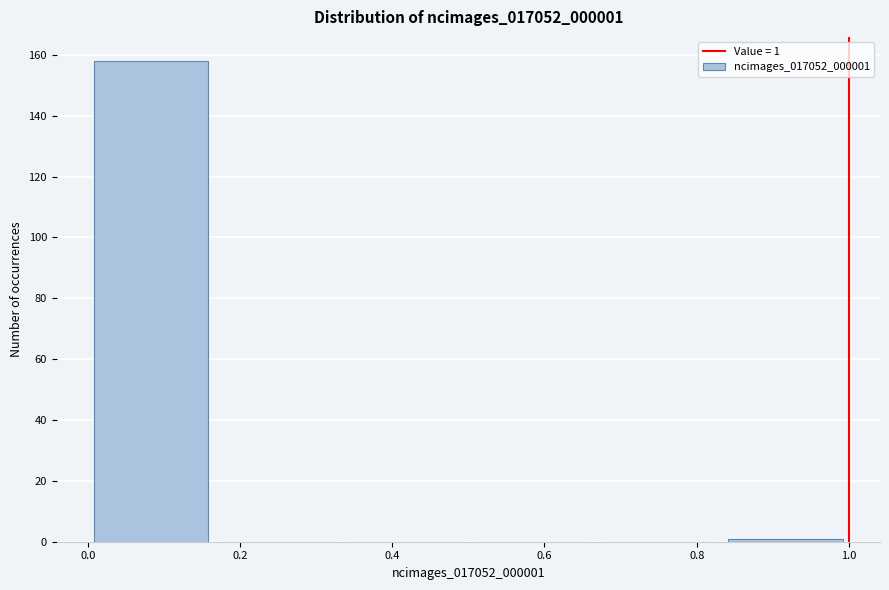

Over which range of the x-axis is the bar tallest?

0.00 to 0.16